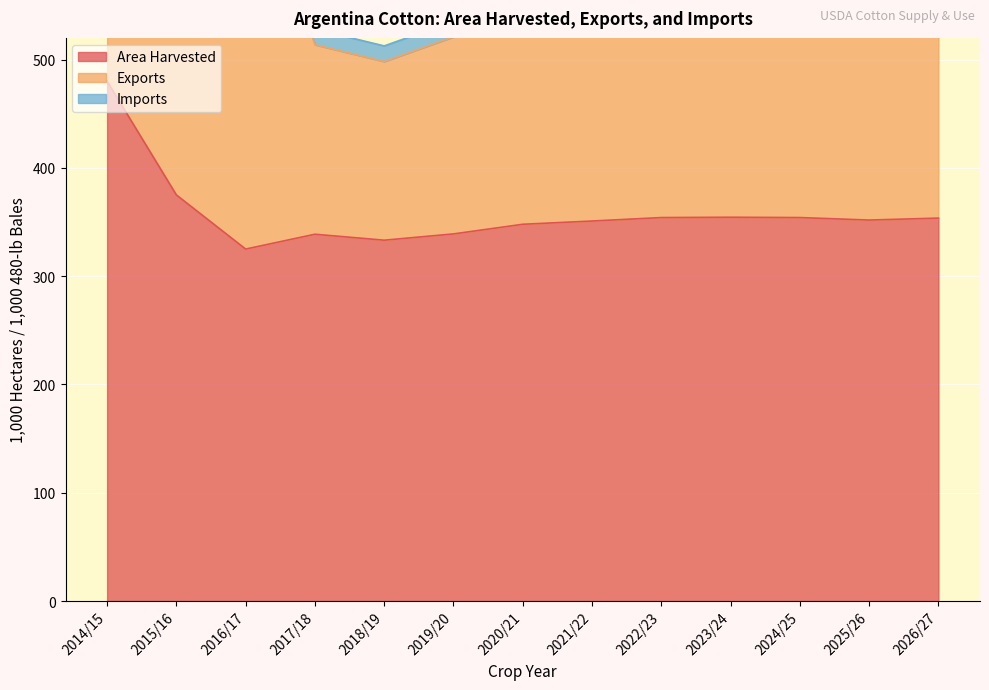

True or false: Imports and Exports cross at least once.

False